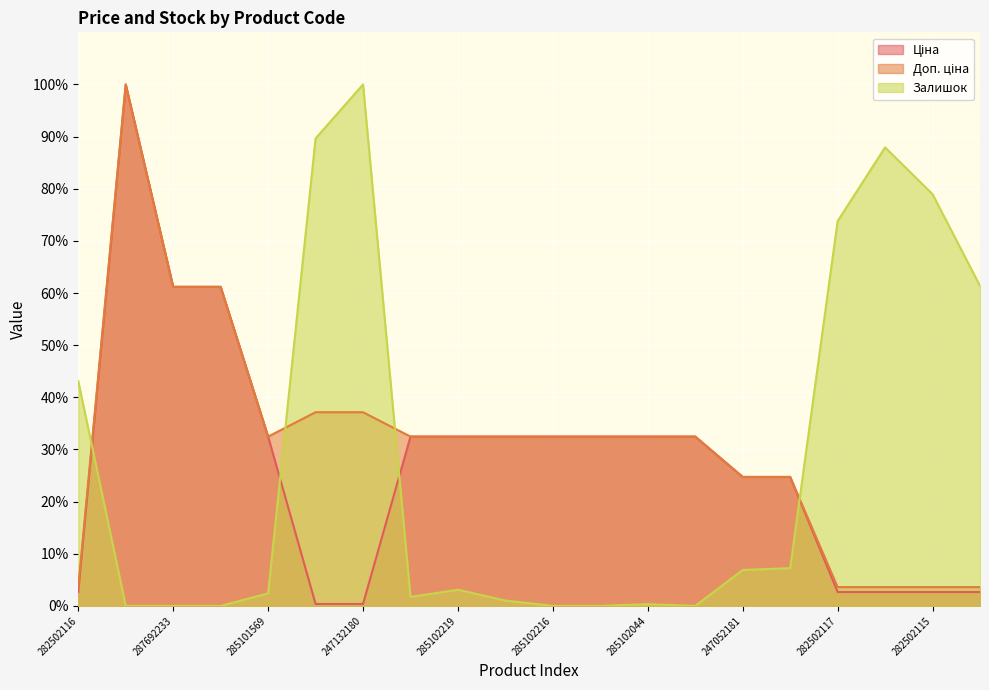

How many values in the Ціна series are below 32?

9